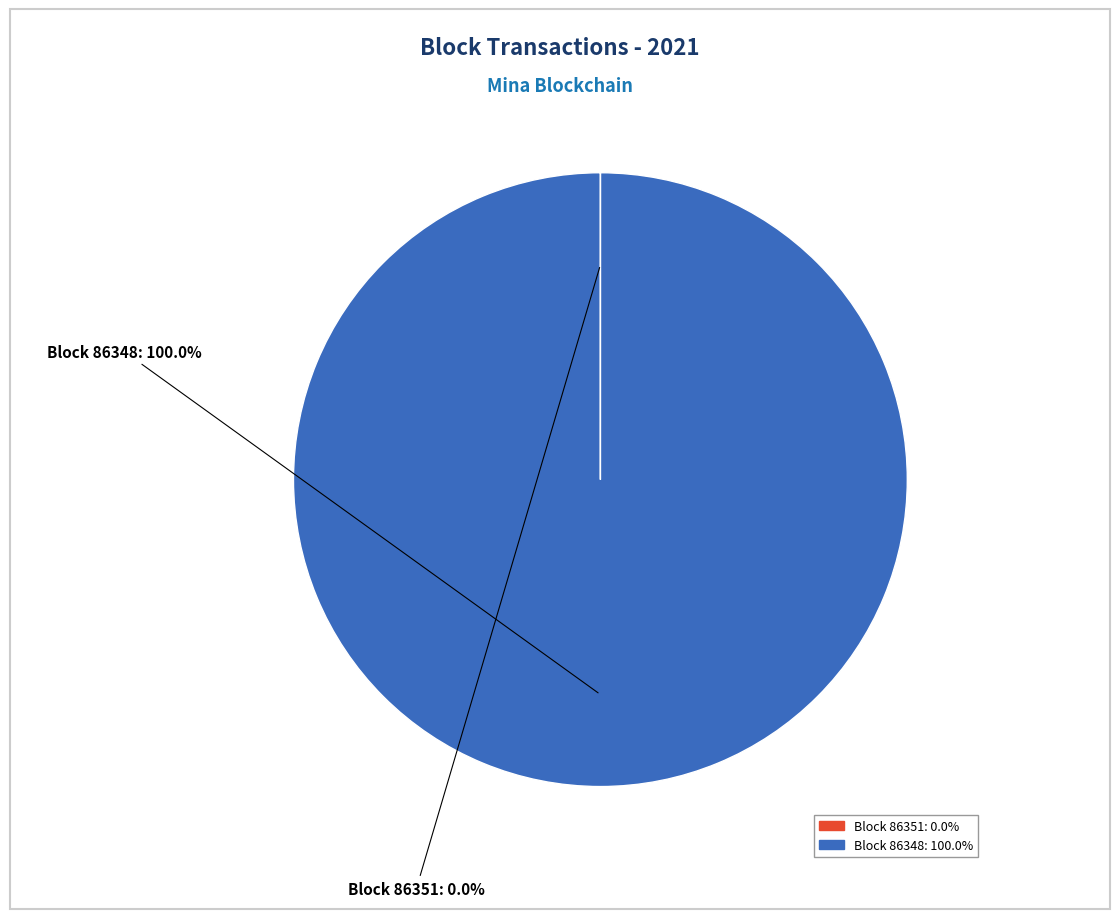

Is there any slice that represents more than half of the pie?

Yes